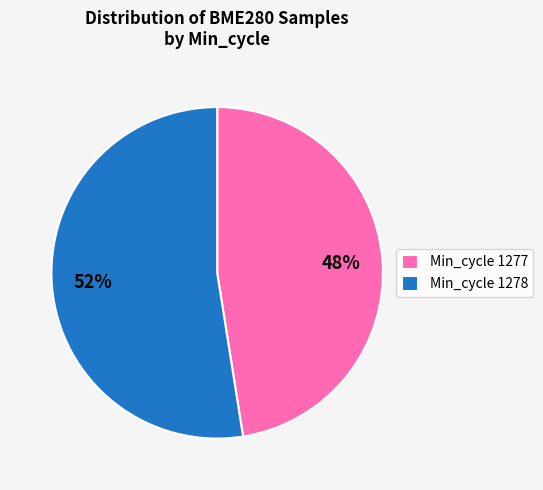

Is there a majority slice in this chart?

Yes